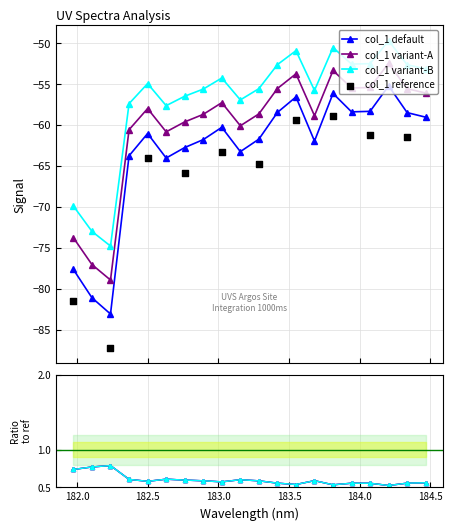

What is the change in value from 182.7613026778 to 183.2863821962?

+1.0